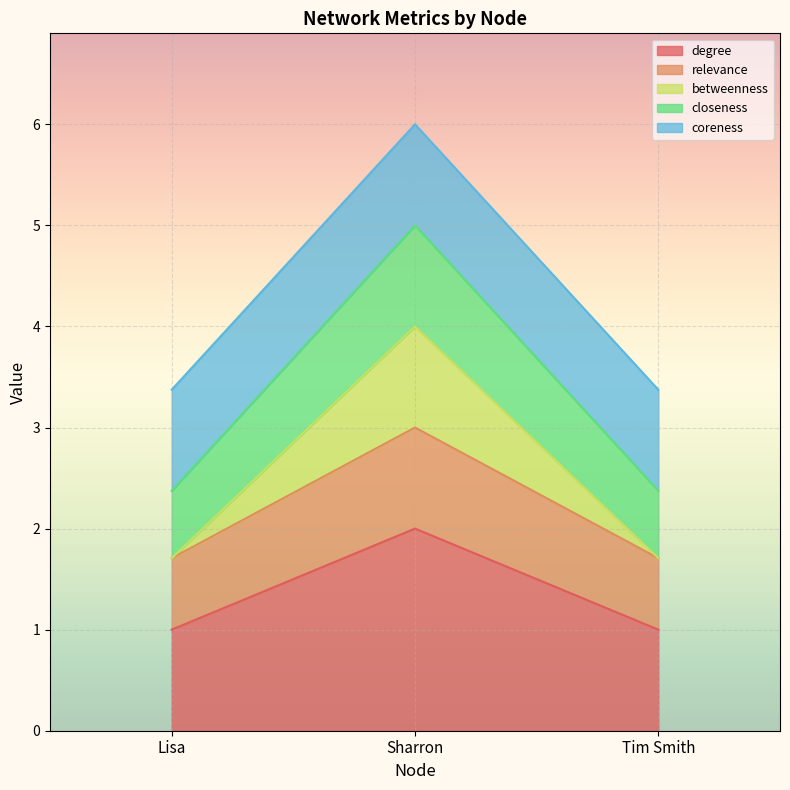

The value of degree at Lisa is 1.0. True or false?

True